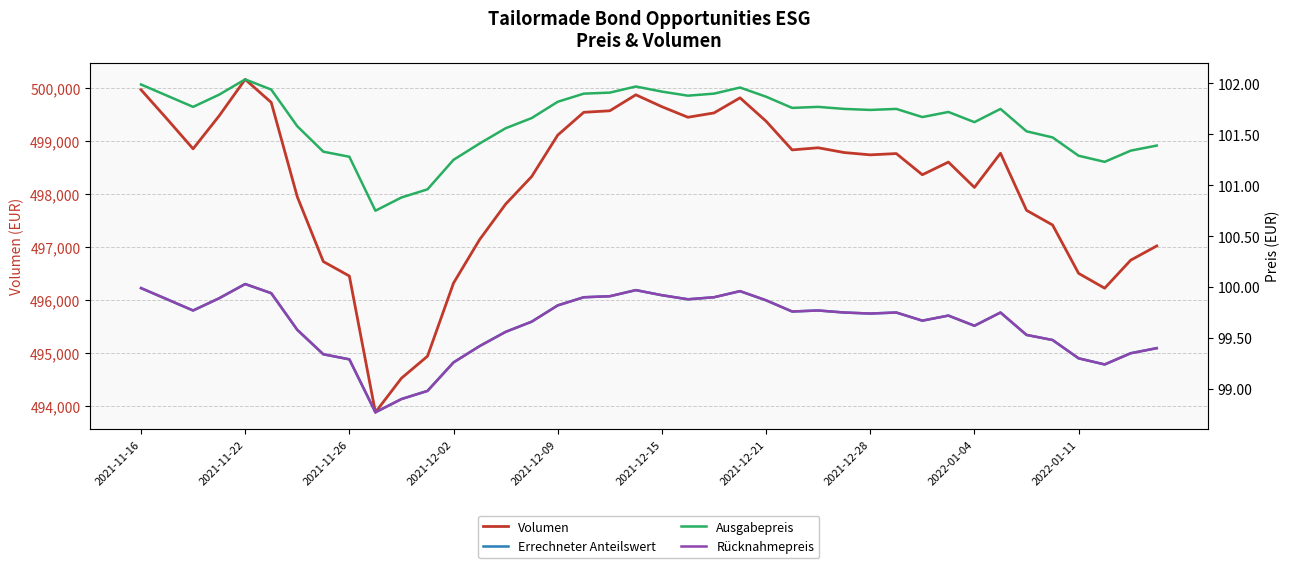

How many interior local valleys does the Errechneter Anteilswert series have?

8